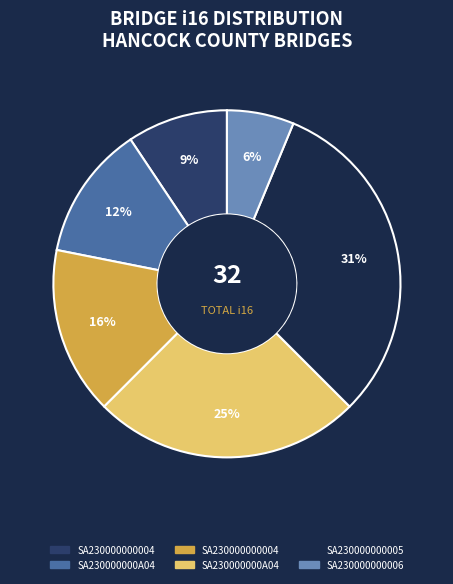

Is there a majority slice in this chart?

No